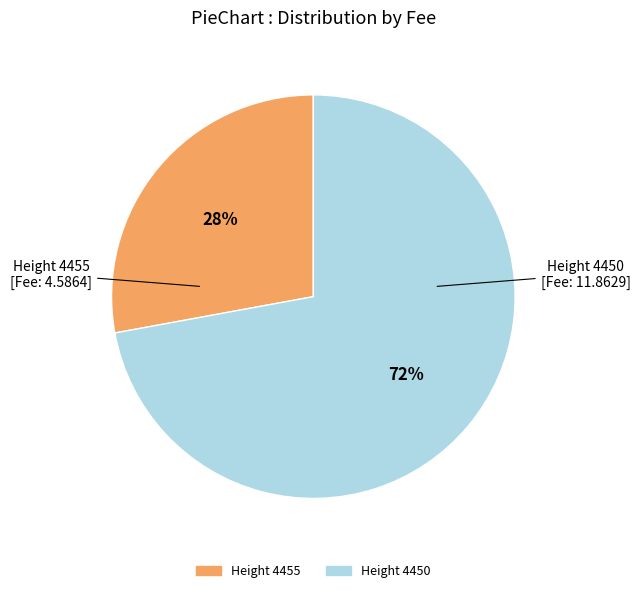

Count the number of slices in the pie.

2